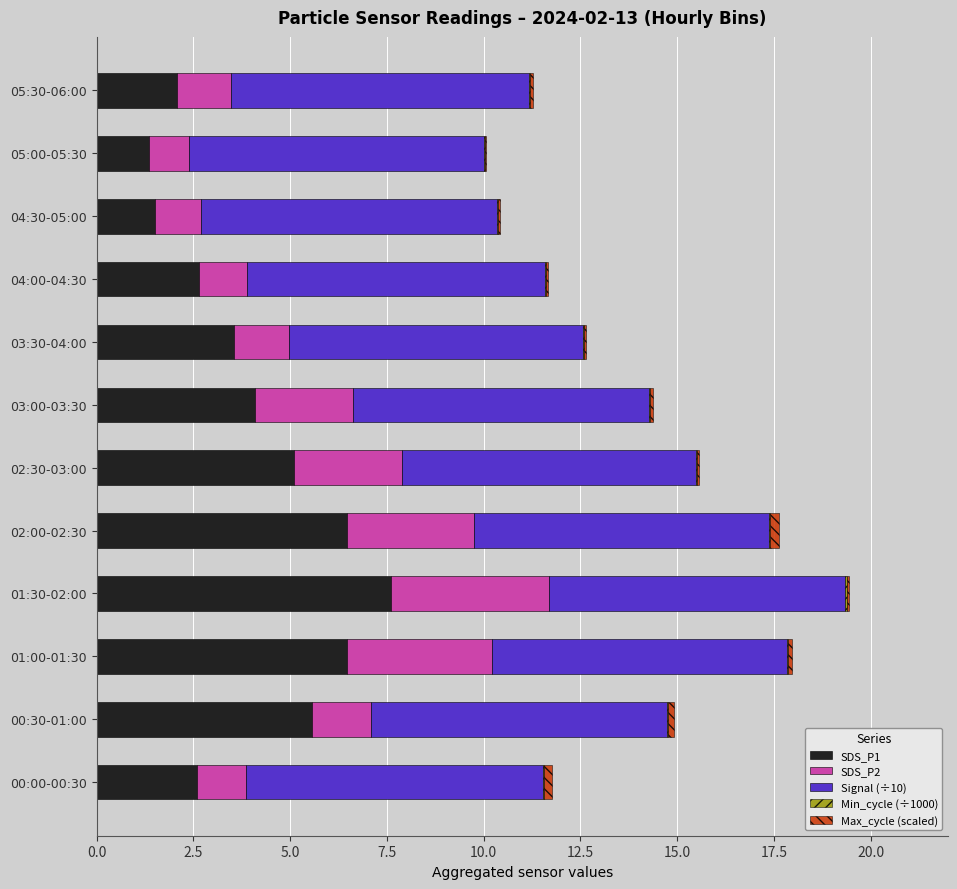

At which label does SDS_P1 reach its peak?

01:30-02:00